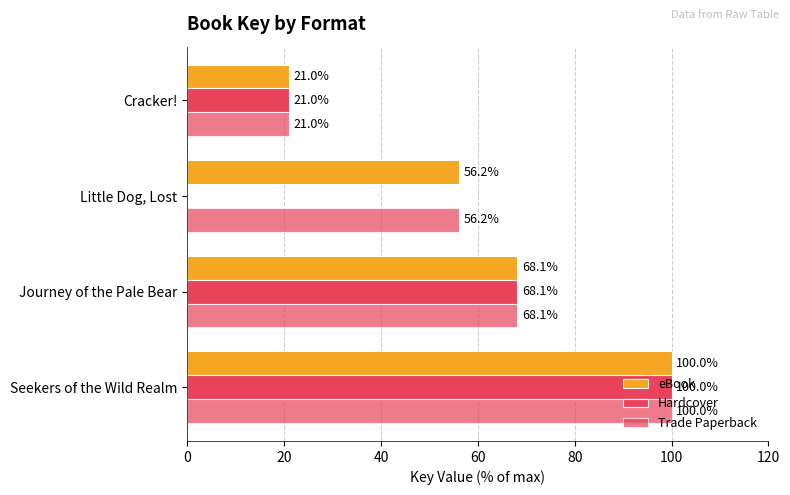

How many data points in Trade Paperback are above 68?

2